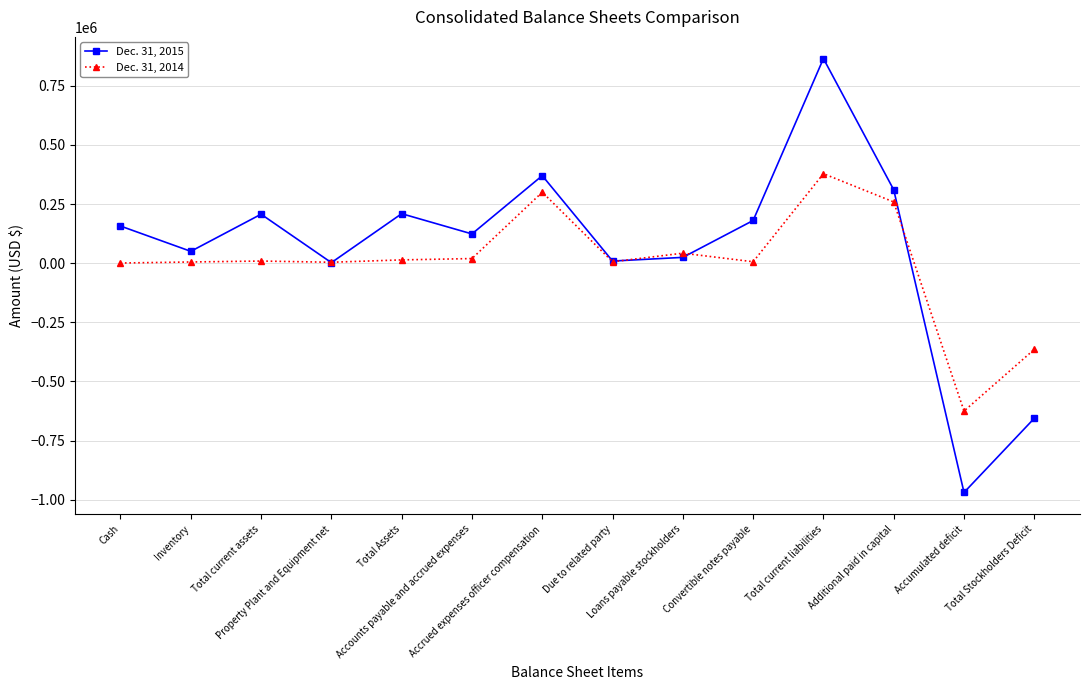

What position from the left is Convertible notes payable?

10